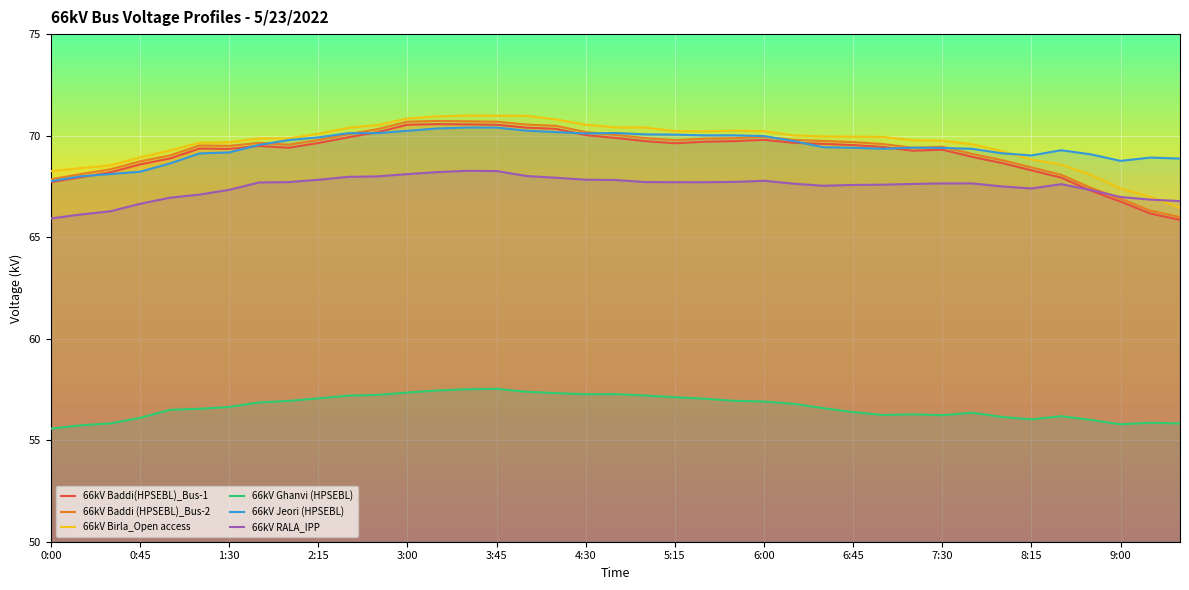

Which series has the widest spread of values?

66kV Baddi (HPSEBL)_Bus-2